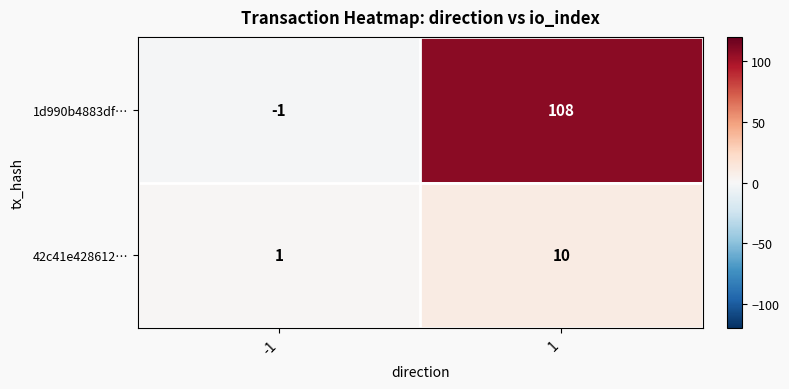

Read the 42c41e428612… value at 1.

10